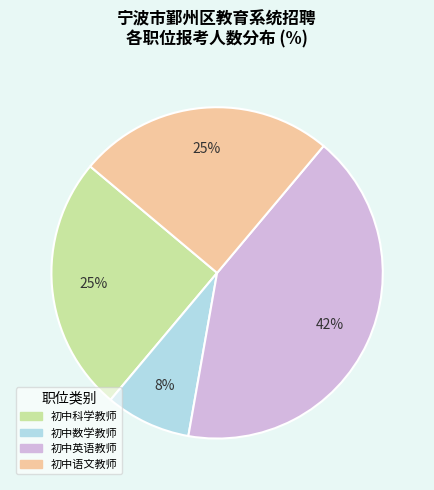

To the nearest percent, what is the combined percentage of 初中语文教师 and 初中英语教师?

67%